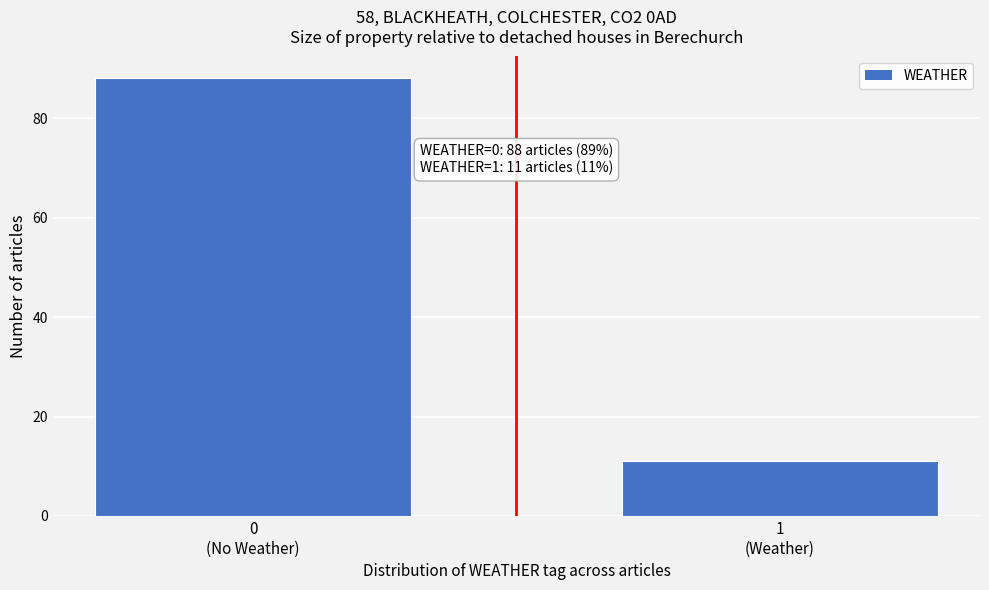

Reading left to right, list all the values displayed in this chart.

88	11